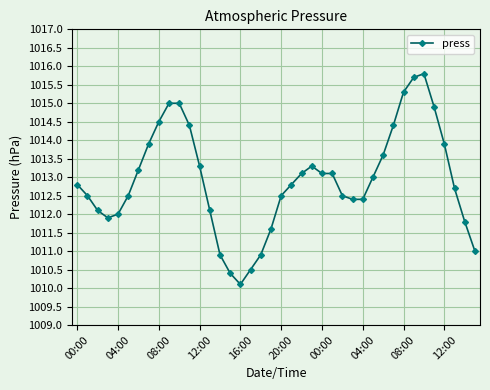

What is the greatest value displayed?

1015.8